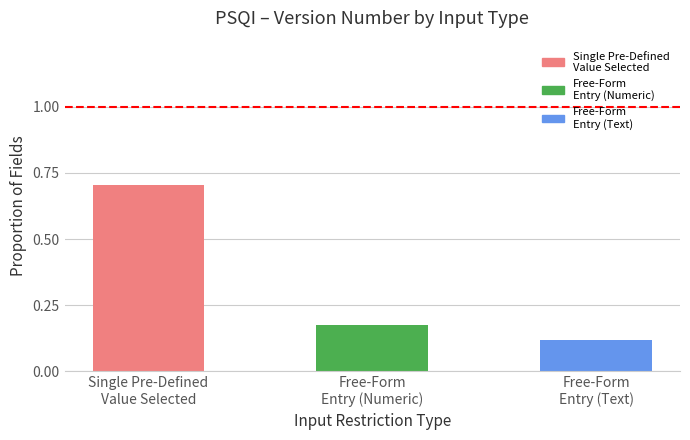

What is the average value?

0.3